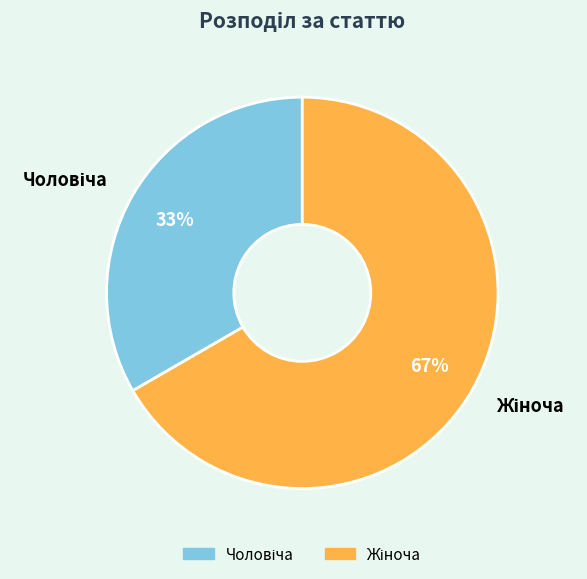

Is there a majority slice in this chart?

Yes